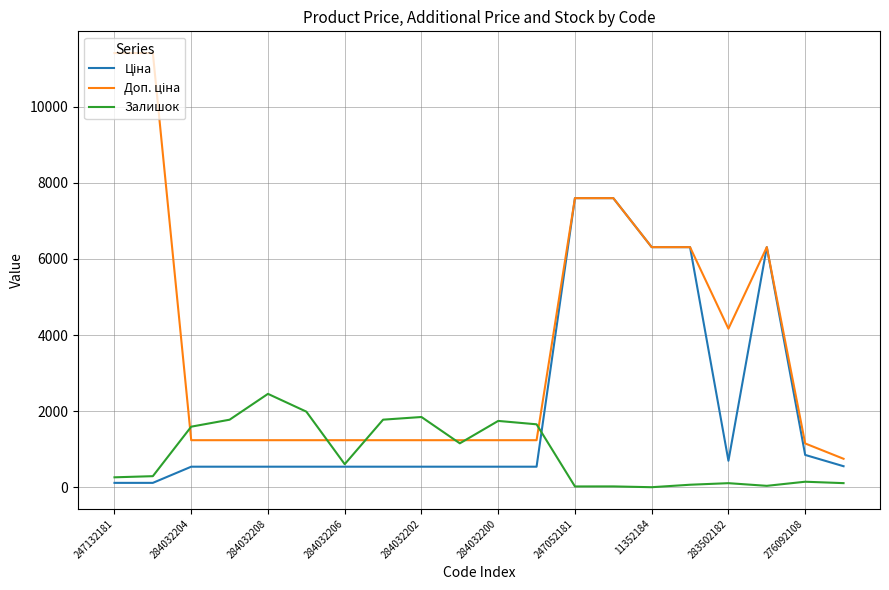

What is the maximum value shown in the chart?

11410.0